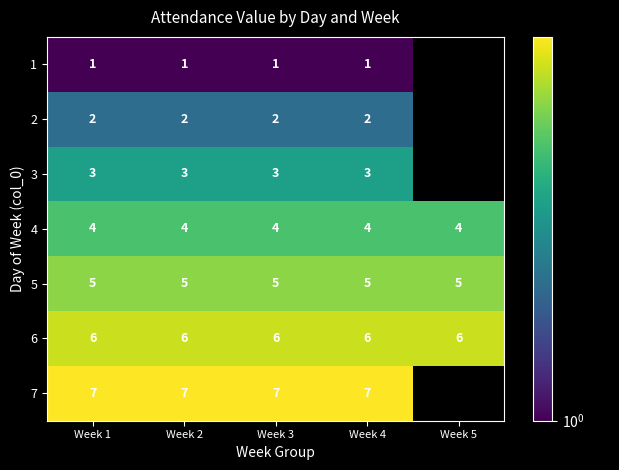

What is the minimum value shown in the chart?

1.0